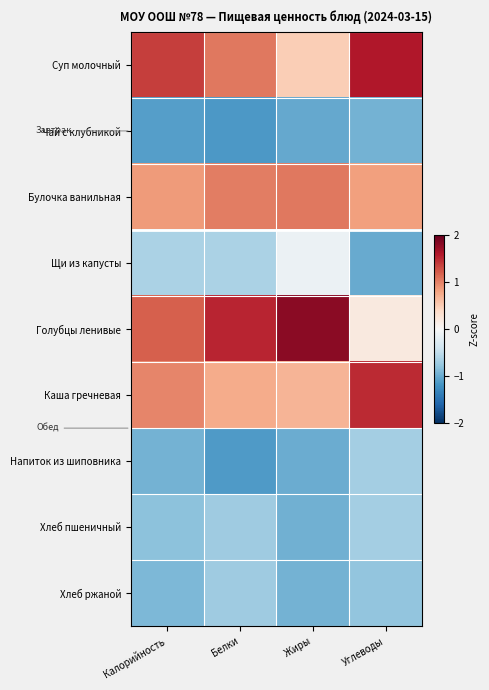

How many series are shown in this chart?

9